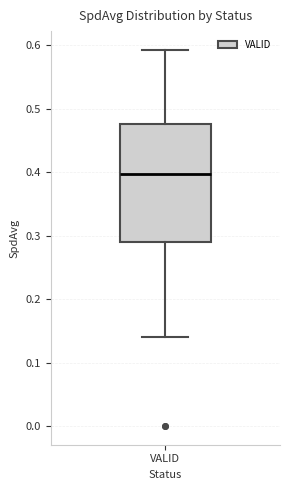

Transcribe this box plot: give where the median line is, the range the box spans, and where the two whiskers end, as read against the y-axis. The values are not printed on the chart, so give them approximately, as read against the axis.

median 0.40, box 0.29 to 0.48, whiskers 0.14 to 0.59